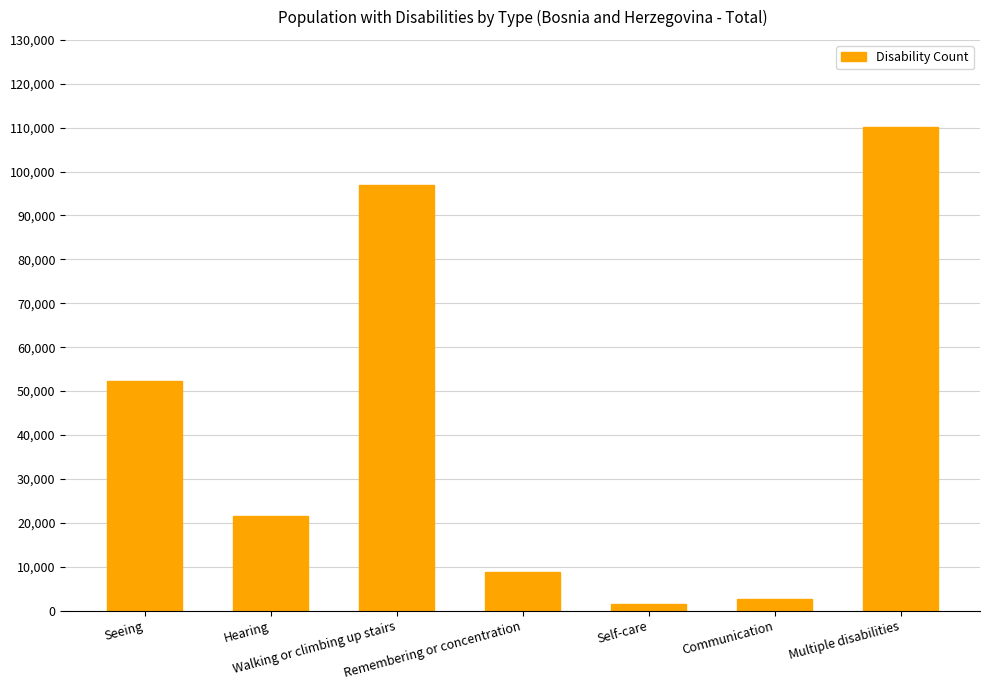

What position from the left is Seeing?

1